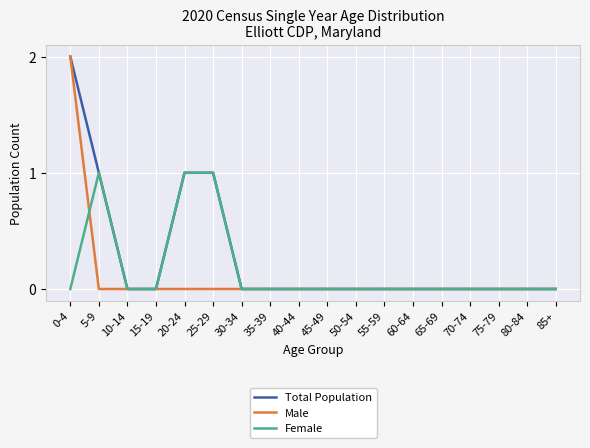

Which series has the largest total across all categories?

Total Population